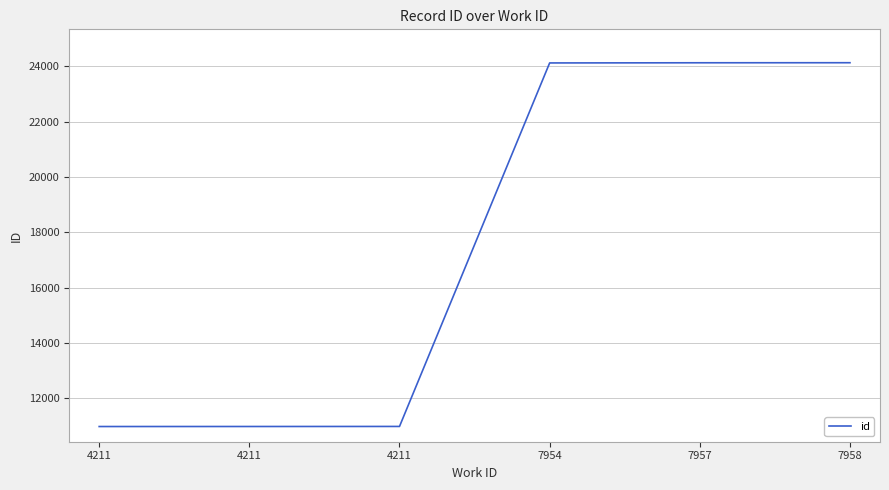

Count the number of data series in this chart.

1